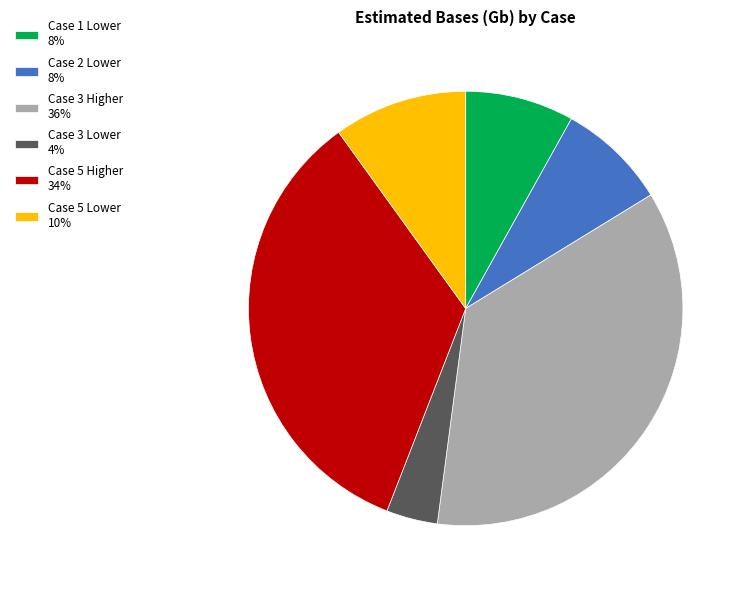

What is the smallest slice in the pie chart?

Case 3 Lower